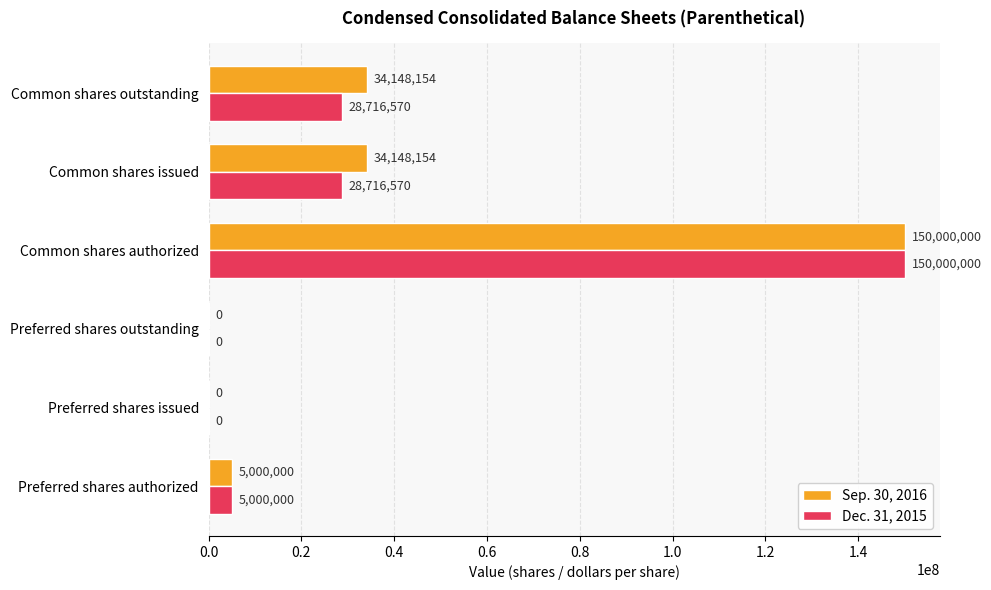

At which category is the sum across all series the highest?

Common shares authorized